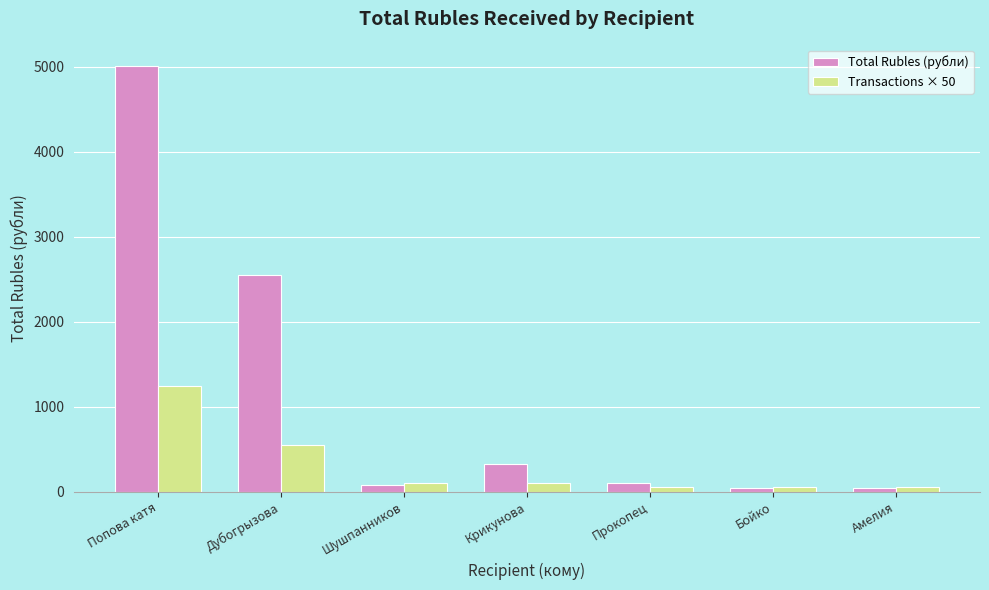

What are all the series names shown in the legend?

Total Rubles (рубли), Transactions × 50